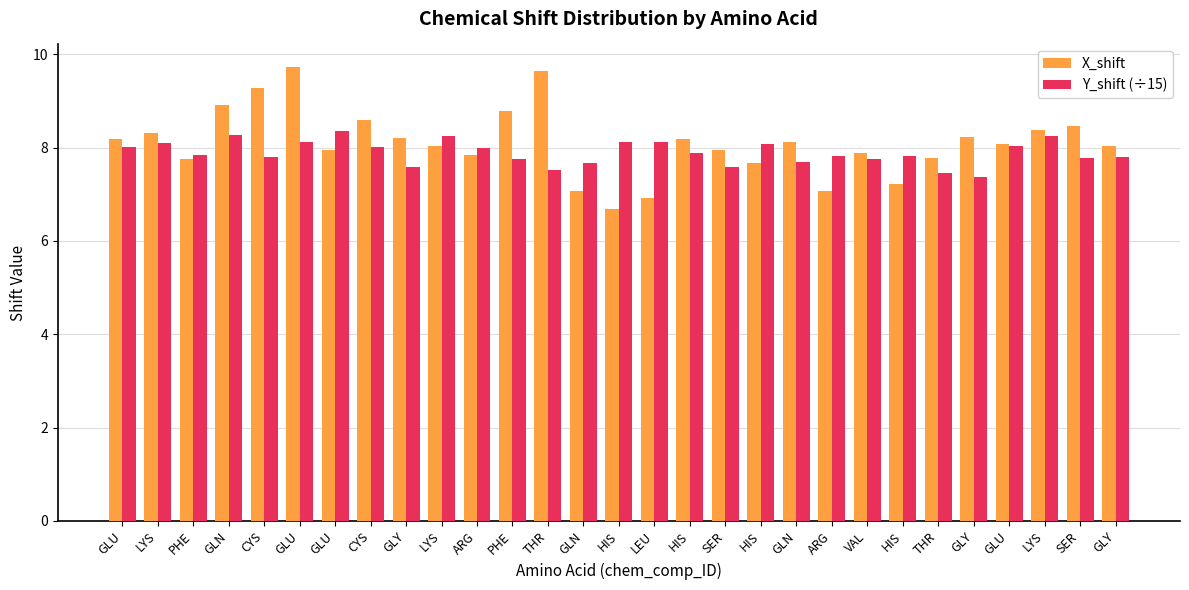

What is the difference between the maximum and minimum values in the Y_shift (÷15) series?

1.0